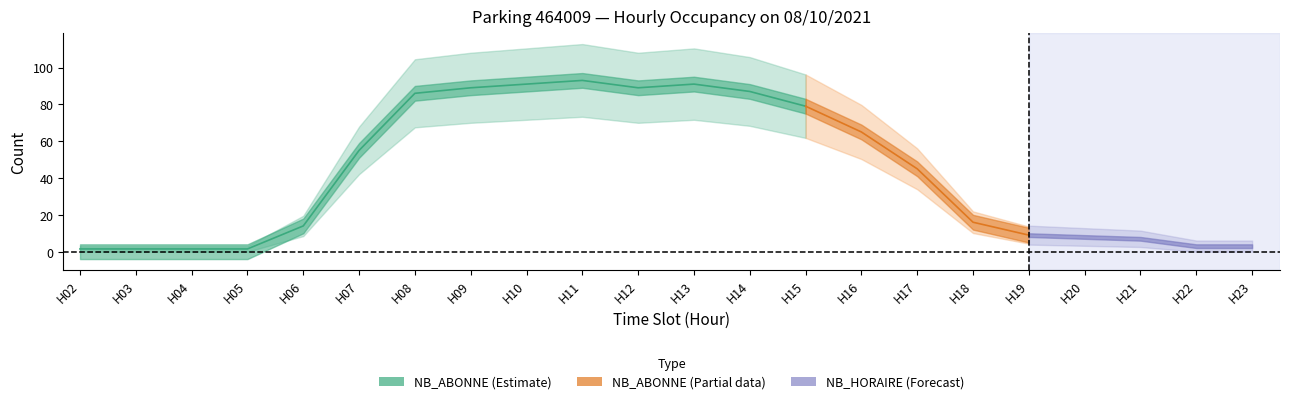

How many values in the NB_ABONNE series exceed 45?

10